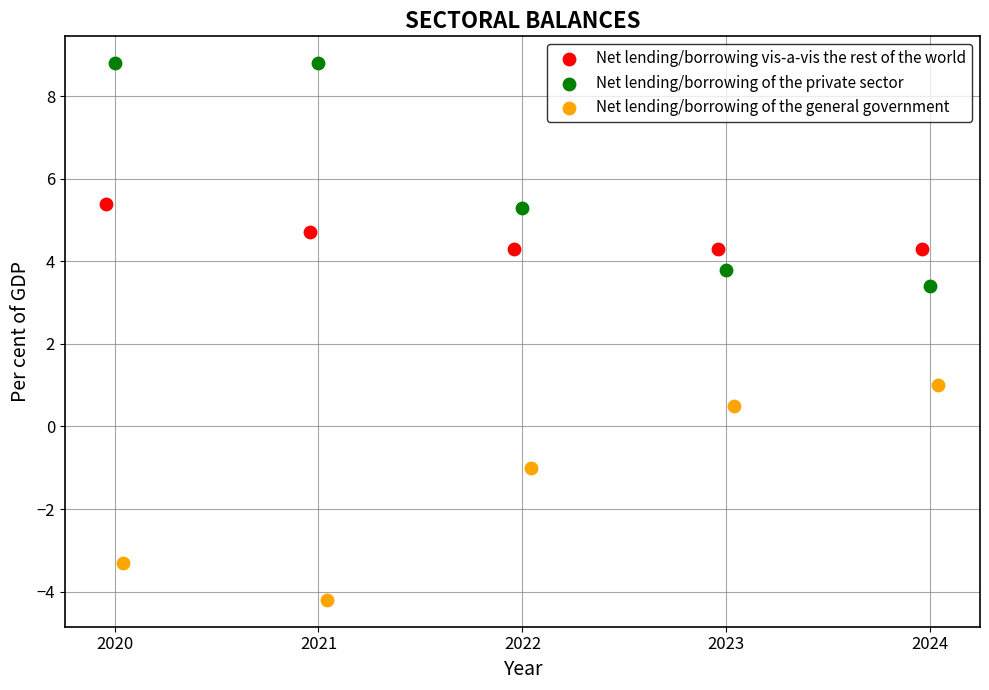

Which series reaches the minimum Y coordinate?

Net lending/borrowing of the general government